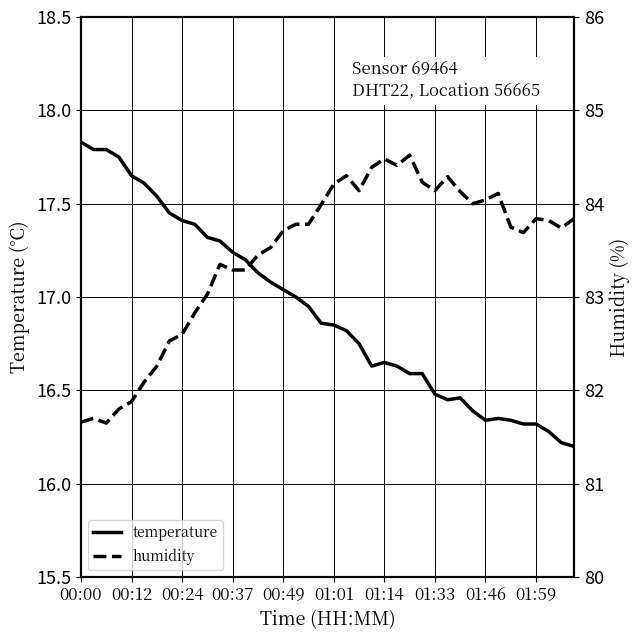

What is the minimum value for temperature?

16.2